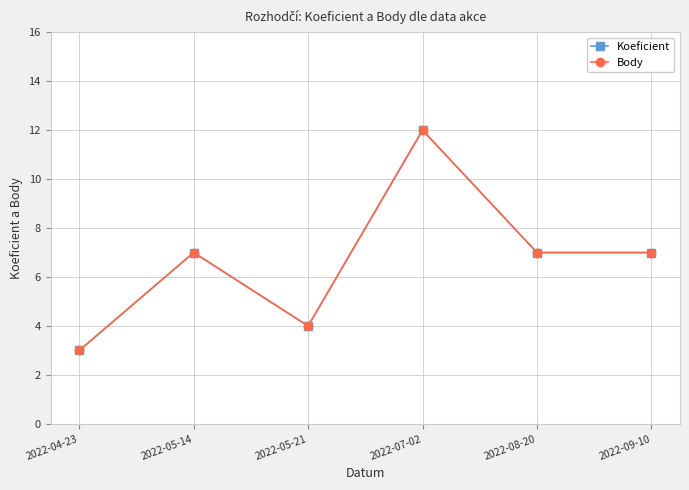

True or false: Body has more than 2 points higher than both neighbors.

False